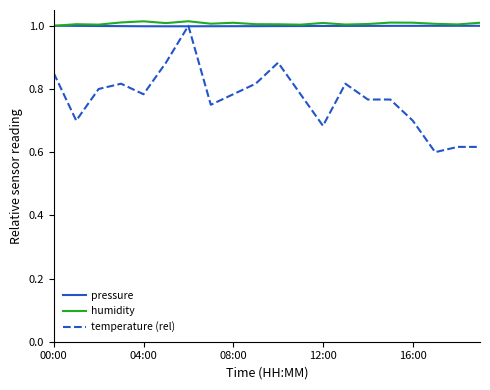

Which series has the largest range (max minus min)?

temperature (rel)